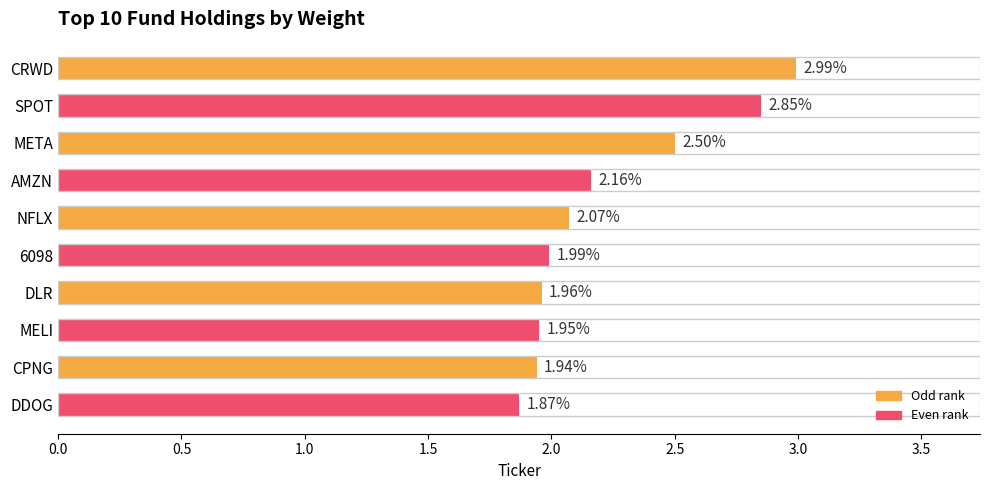

Which has a higher value, SPOT or DDOG?

SPOT